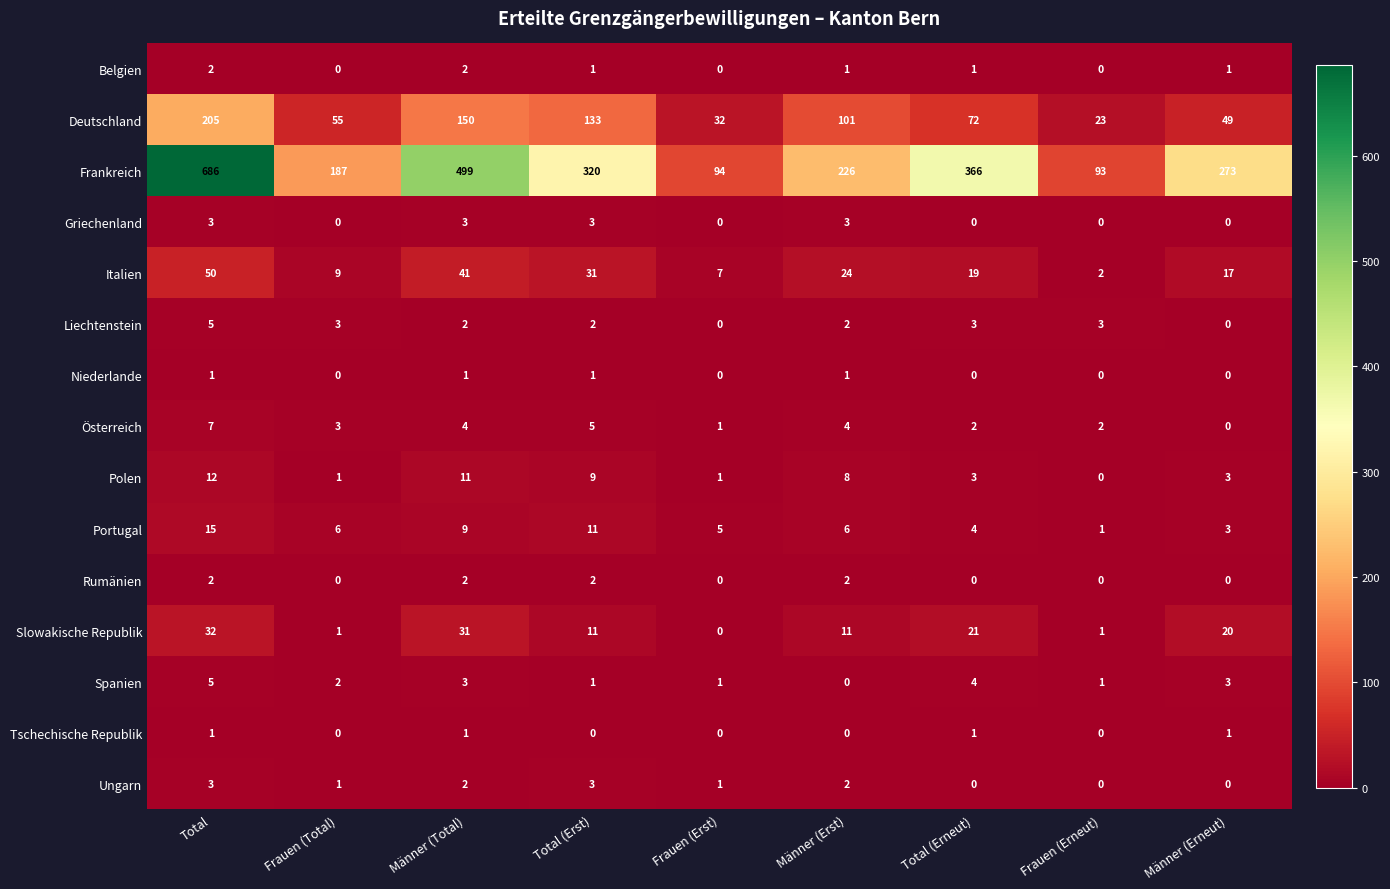

What is the highest value of the Slowakische Republik series?

32